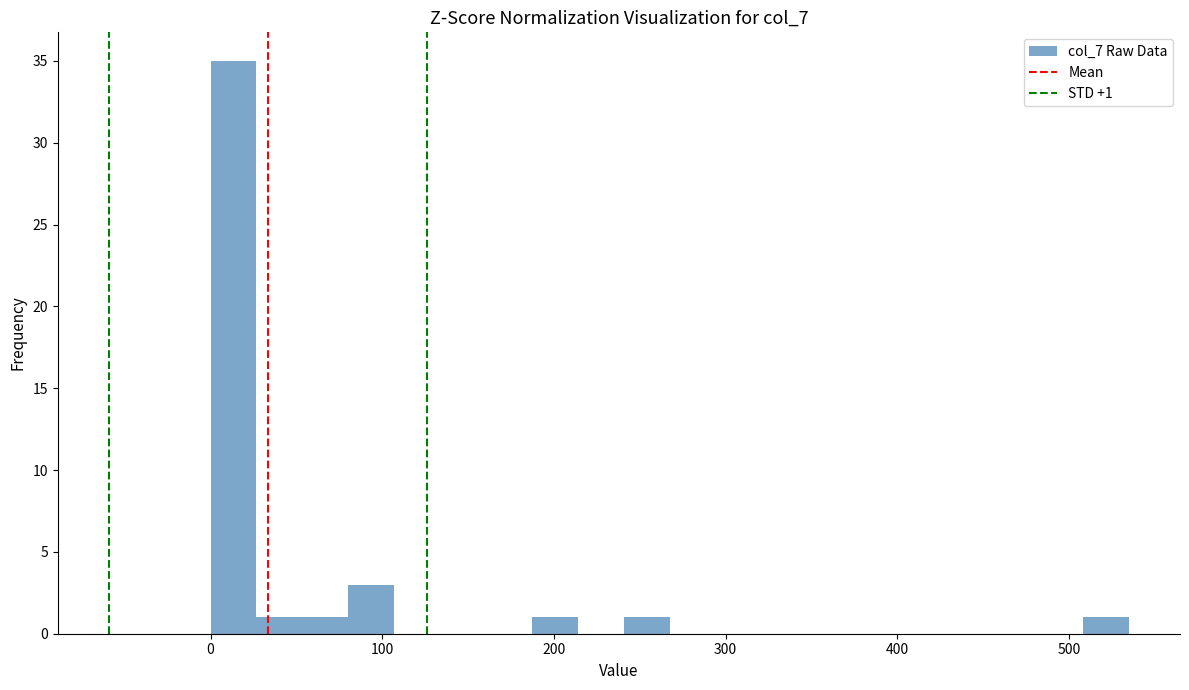

Around what value on the x-axis is the tallest bar? Give the approximate position of its centre, as read against the axis.

10